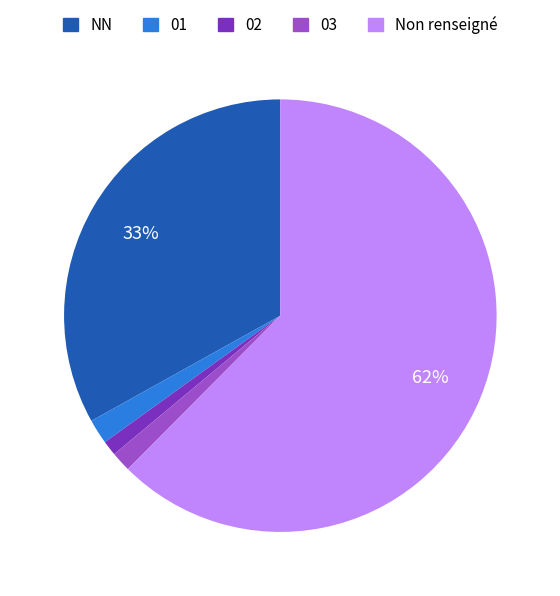

Is there a majority slice in this chart?

Yes